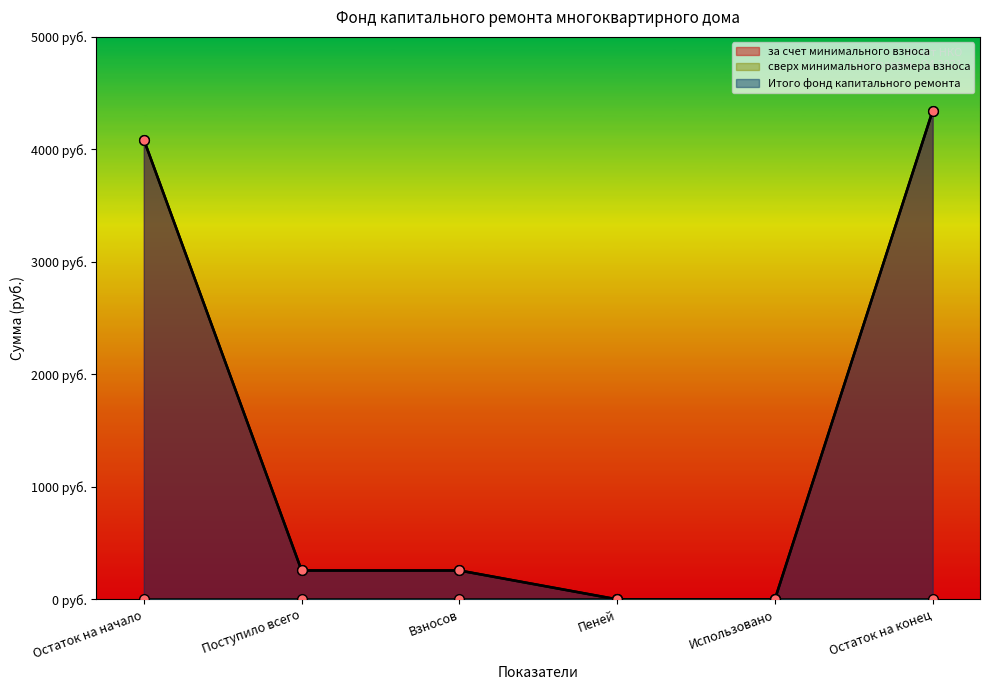

What is the average value of the Итого фонд капитального ремонта series?

1490.6